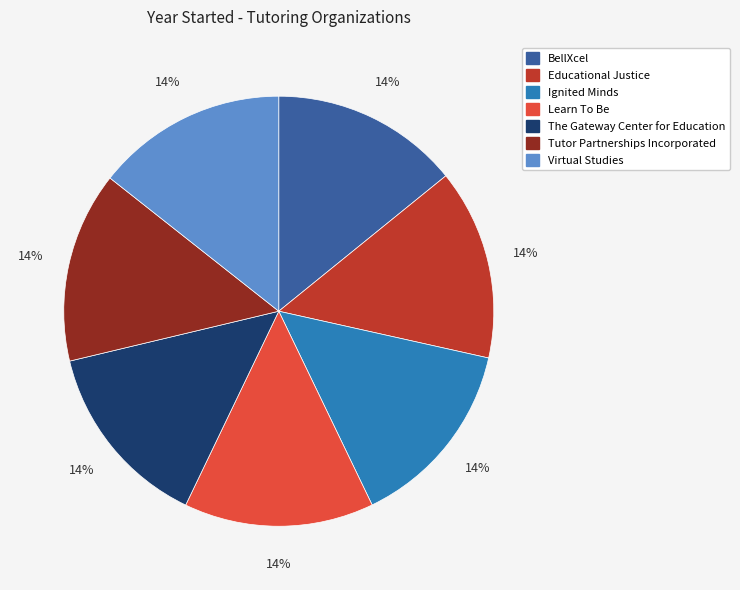

Approximately how many times larger is the value at Virtual Studies compared to Learn To Be?

1.0